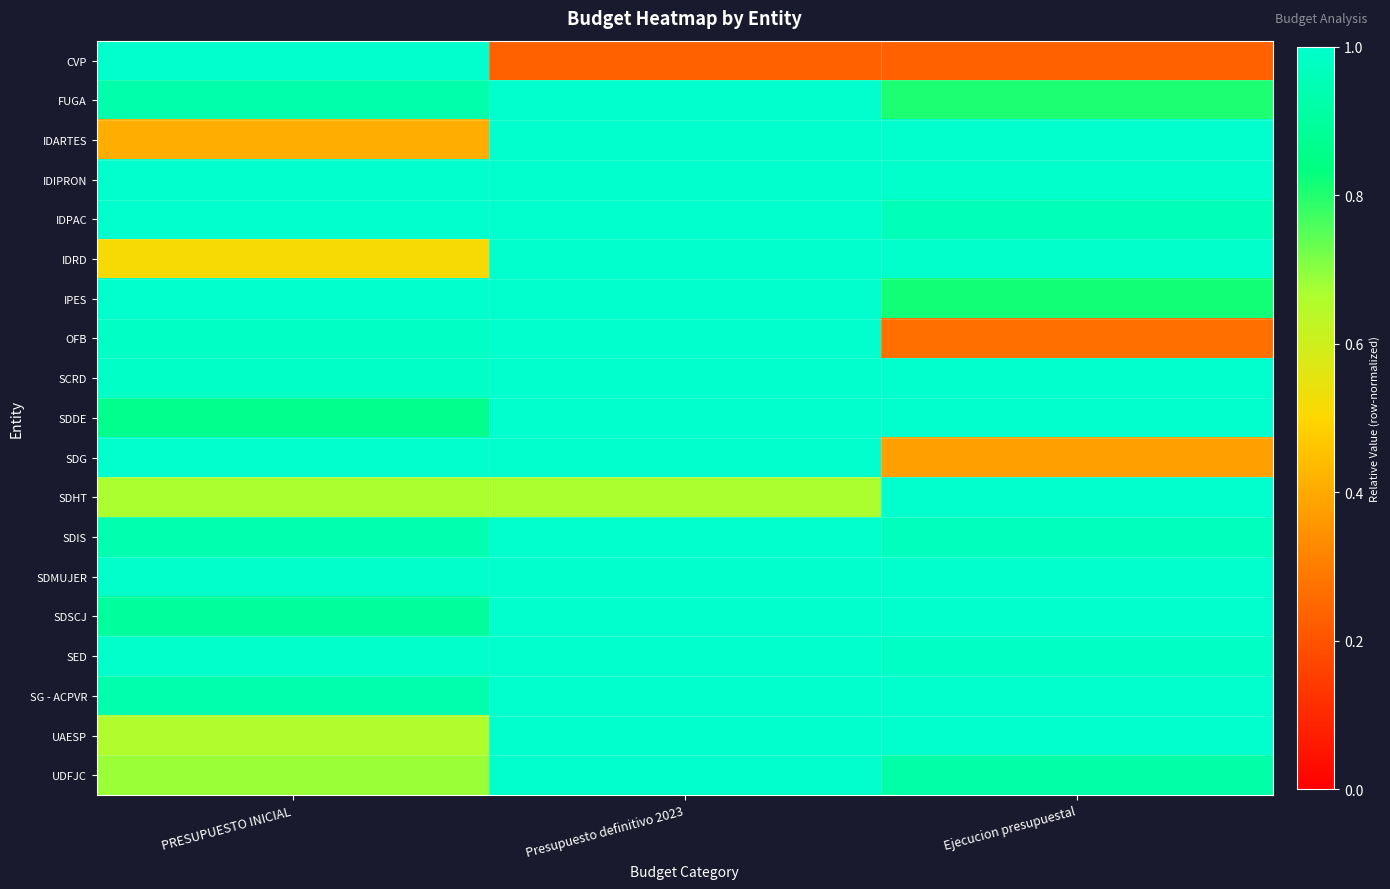

Which series has the widest spread of values?

CVP